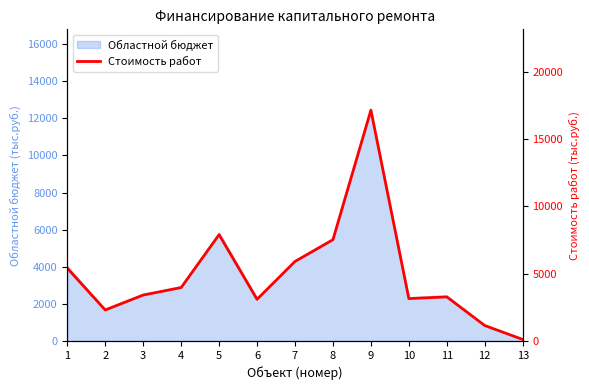

At which category does the data reach its first local peak?

5